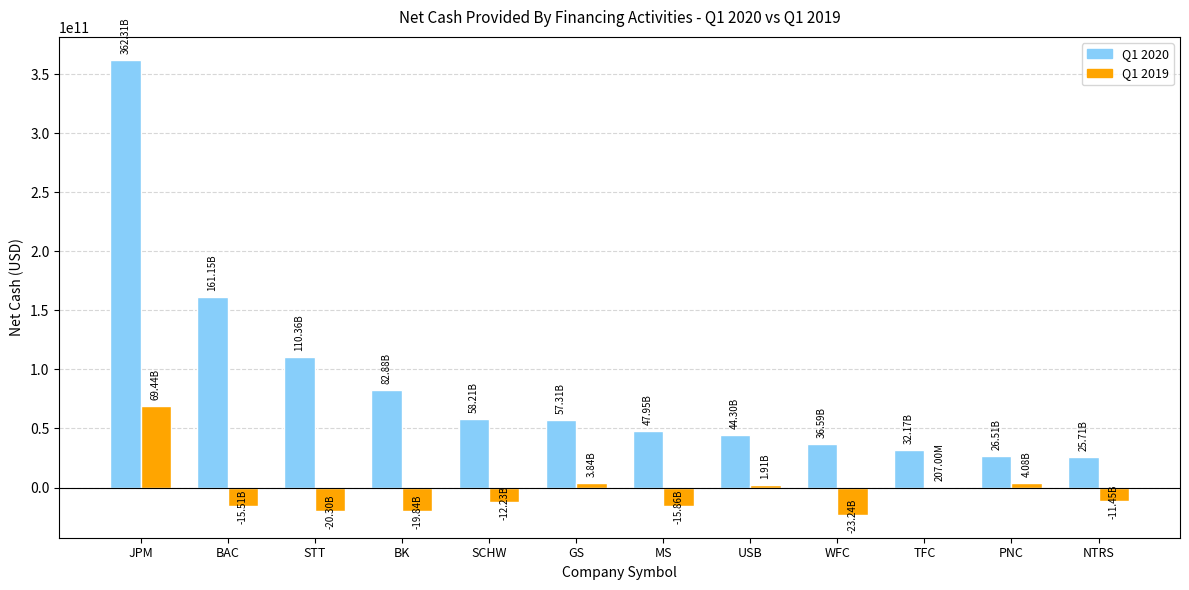

At which label does Q1 2019 reach its peak?

JPM